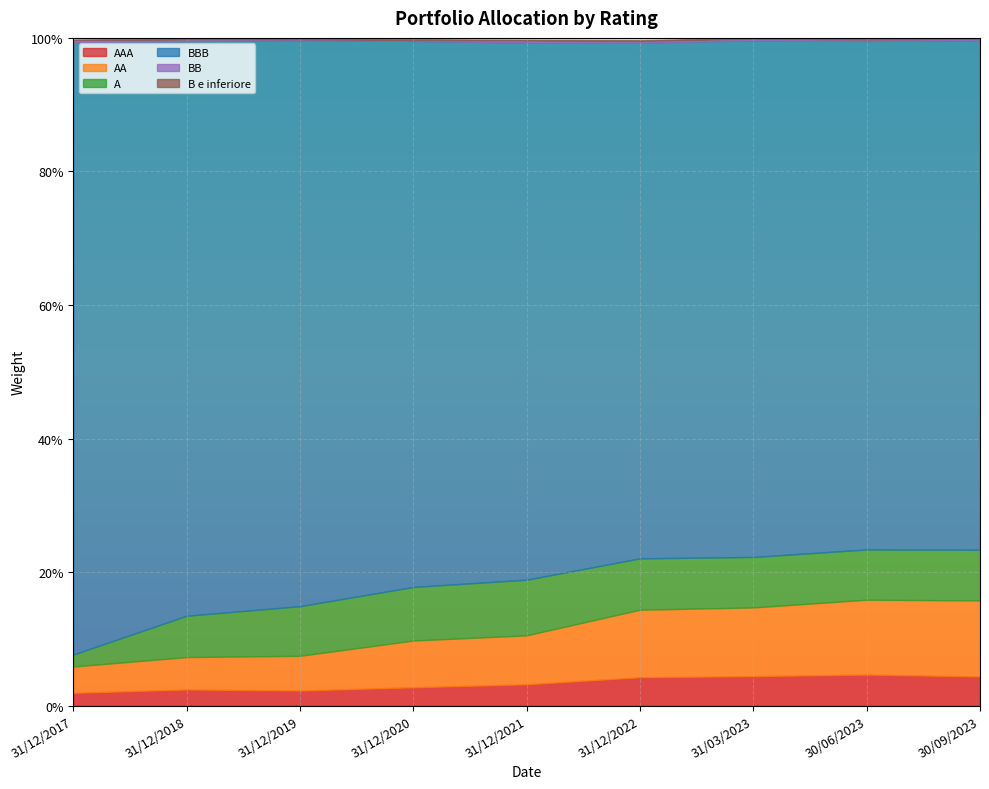

Reading left to right, what are all the values shown in this chart?

AAA: 0.0	0.0	0.0	0.0	0.0	0.0	0.0	0.0	0.0
AA: 0.0	0.0	0.1	0.1	0.1	0.1	0.1	0.1	0.1
A: 0.0	0.1	0.1	0.1	0.1	0.1	0.1	0.1	0.1
BBB: 0.9	0.9	0.8	0.8	0.8	0.8	0.8	0.8	0.8
BB: 0.0	0.0	0.0	0.0	0.0	0.0	0.0	0.0	0.0
B e inferiore: 0.0	0.0	0.0	0.0	0.0	0.0	0.0	0.0	0.0